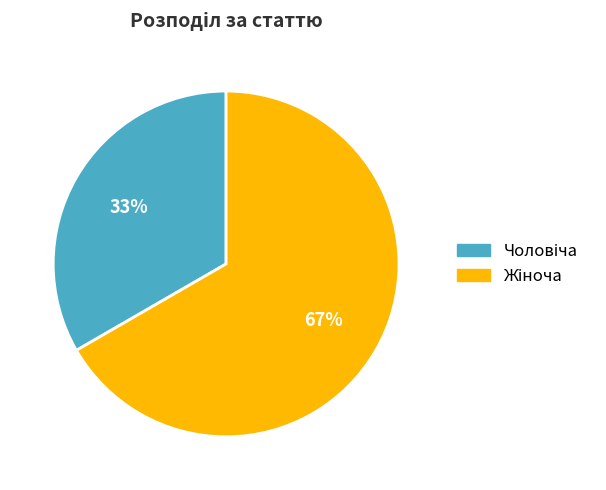

To the nearest percent, what is the average slice percentage?

50%